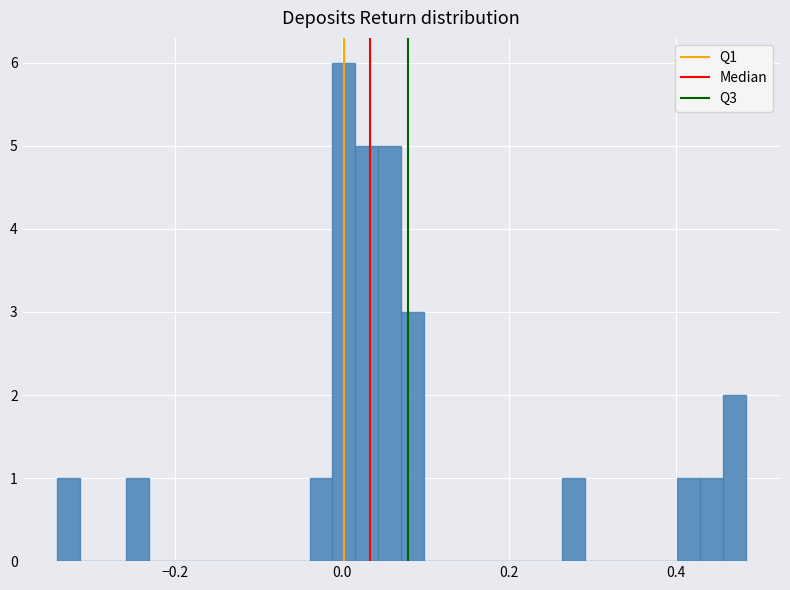

Around what value on the x-axis is the tallest bar? Give the approximate position of its centre, as read against the axis.

0.00